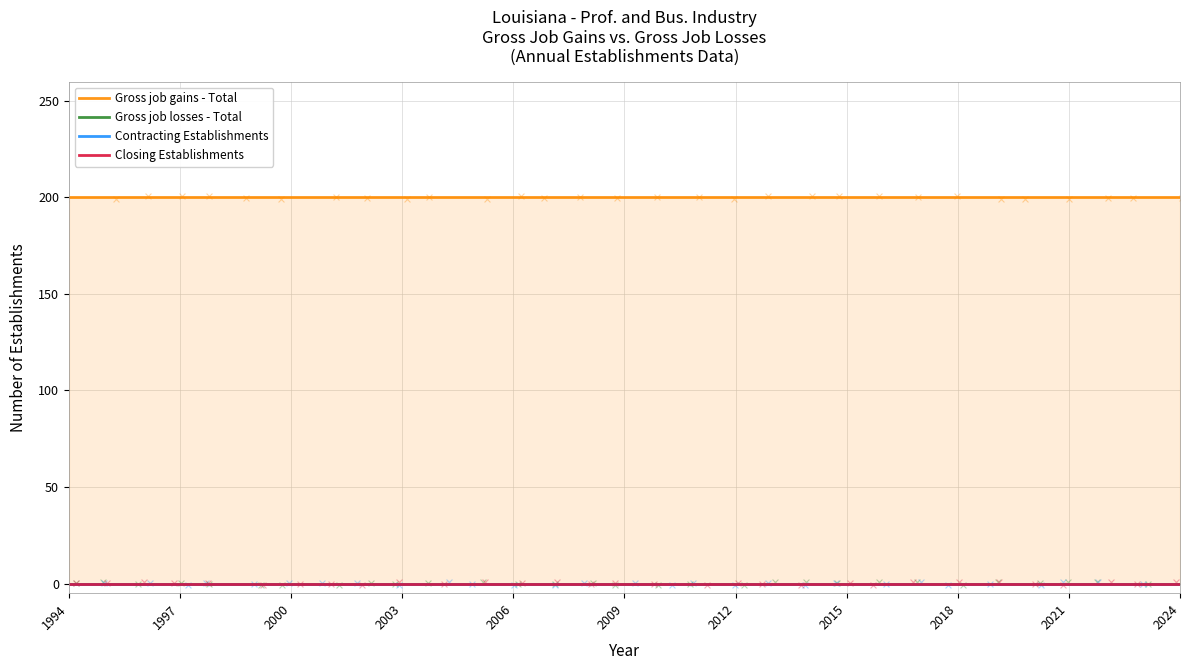

What are all the series names shown in the legend?

Gross job gains - Total, Gross job losses - Total, Contracting Establishments, Closing Establishments